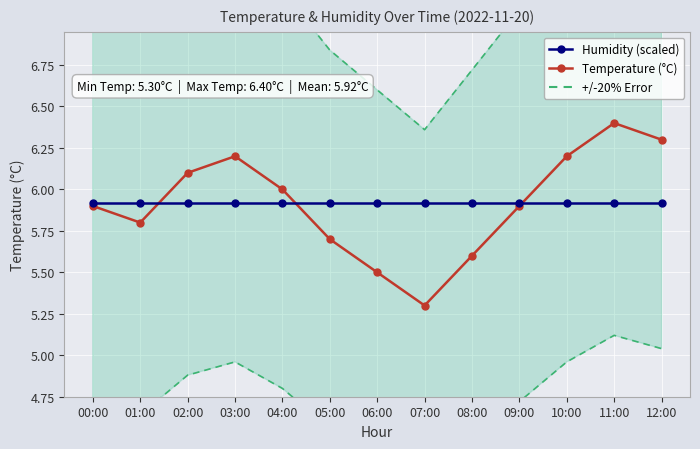

Which series ends up on top after the final intersection of Temperature (°C) and Humidity (scaled)?

Temperature (°C)